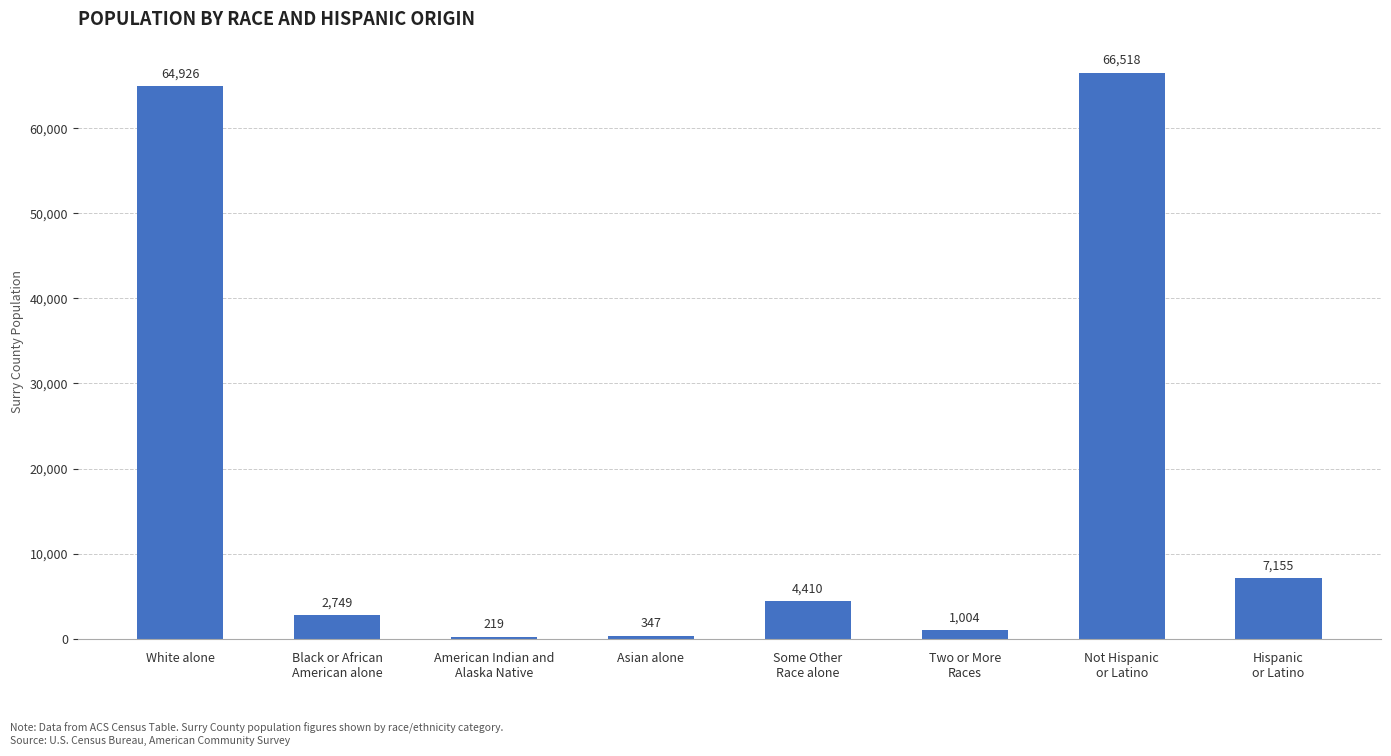

What is the label of the 8th bar from the left?

Hispanic
or Latino